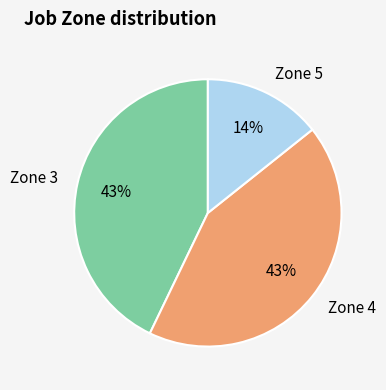

To the nearest percent, what portion does Zone 3 represent?

43%